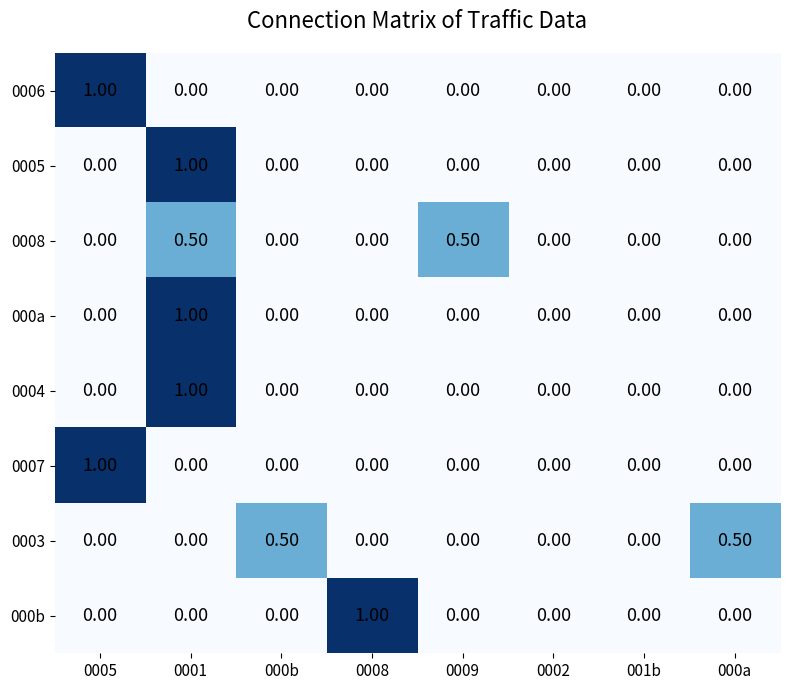

What is the sum of the 0006 values at 0005 and 000b?

1.0